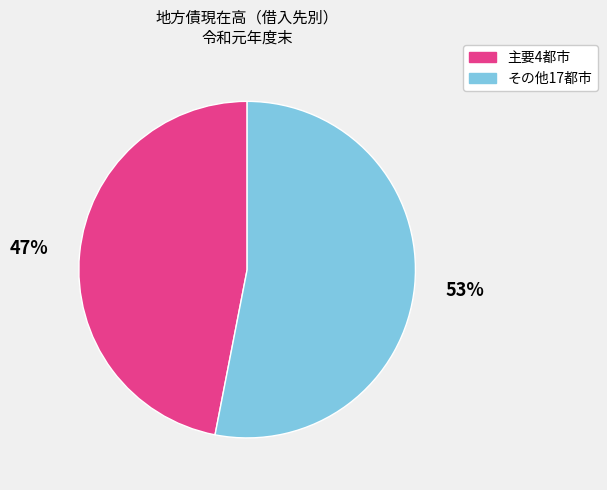

To the nearest percent, what is the difference between the largest and smallest slice percentages?

6%